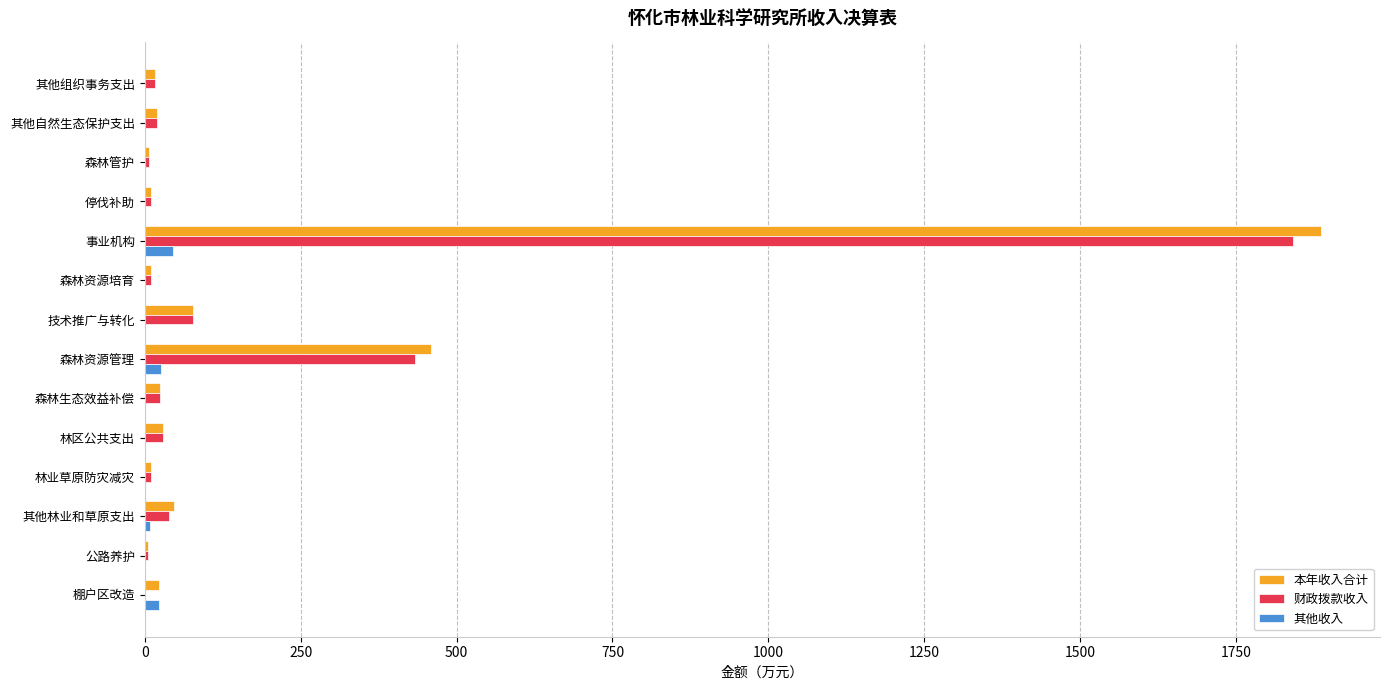

The value of 其他收入 at 技术推广与转化 is 0.0. True or false?

True